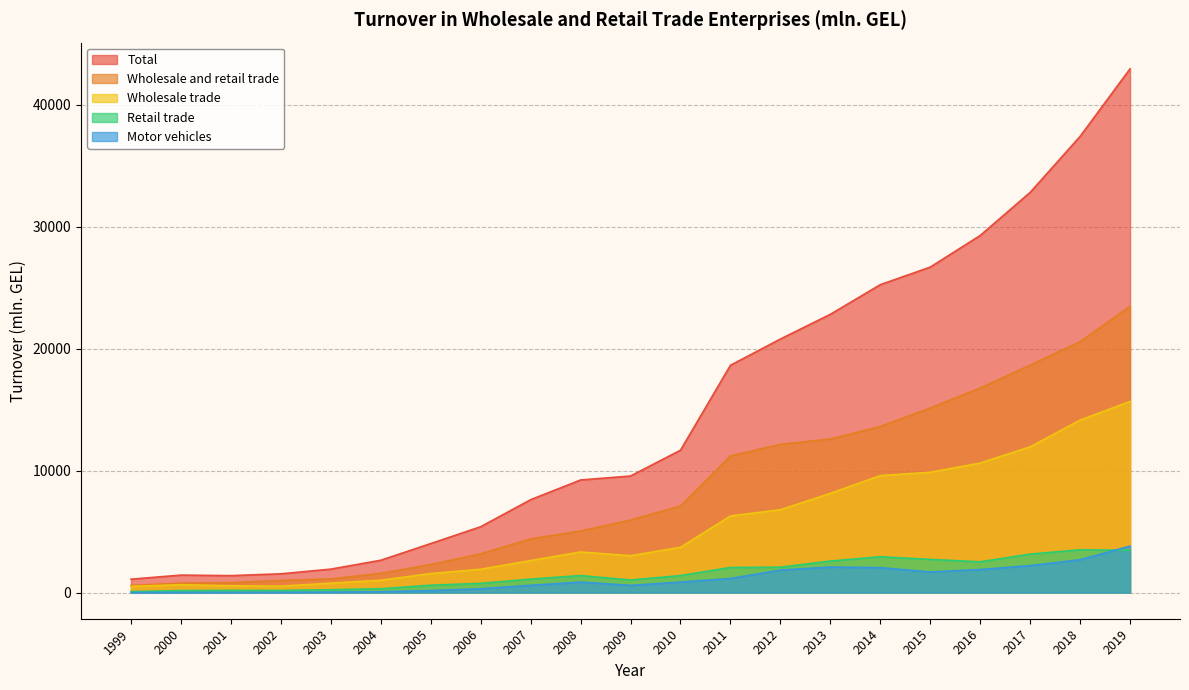

True or false: Retail trade and Total intersect in this chart.

False